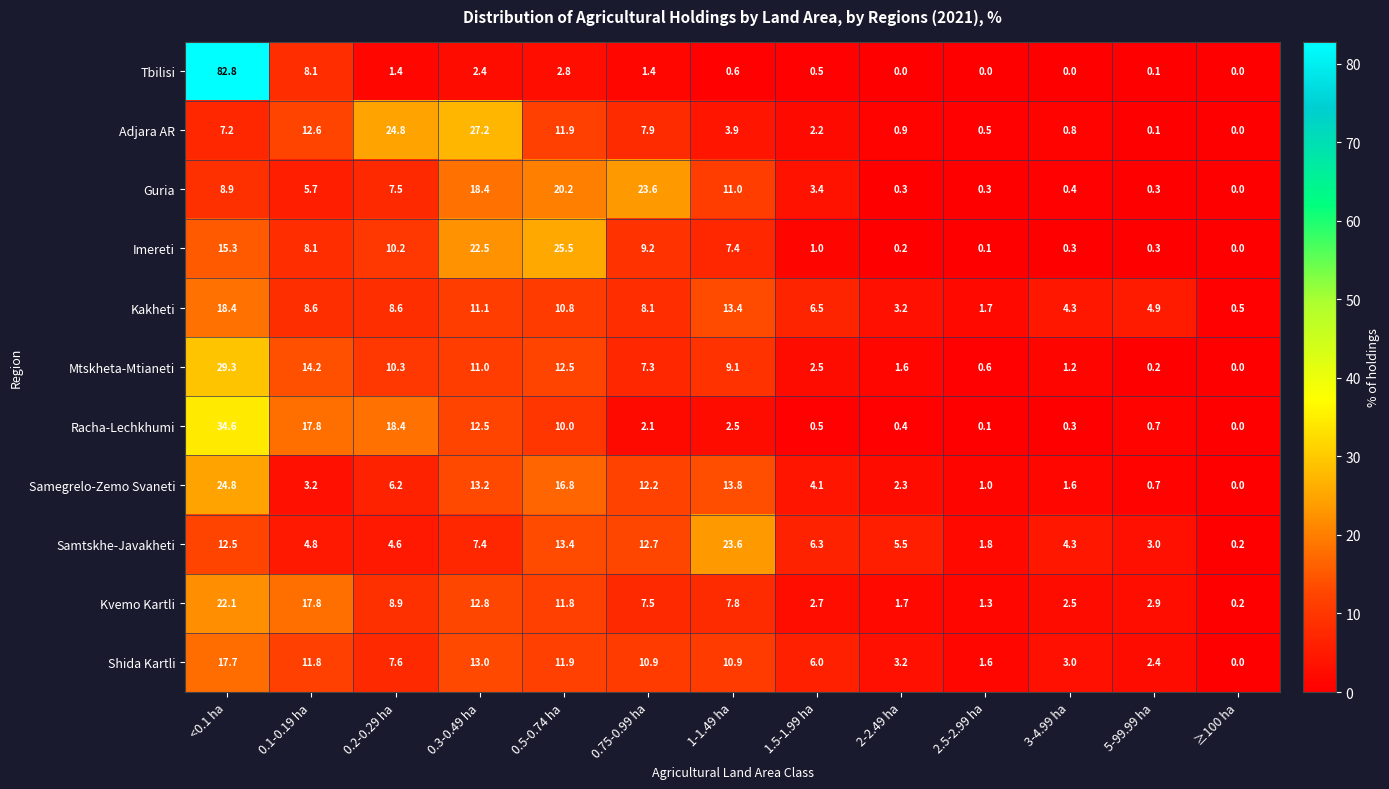

What is the maximum value for Tbilisi?

82.8